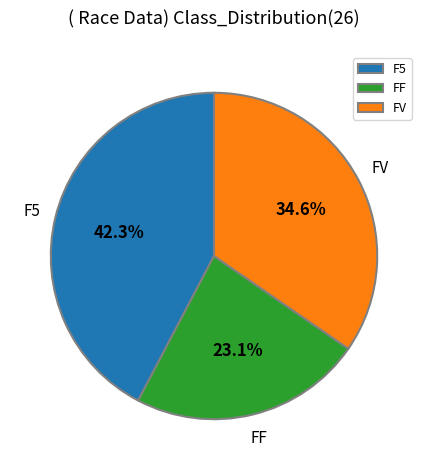

Which has a higher value, F5 or FF?

F5